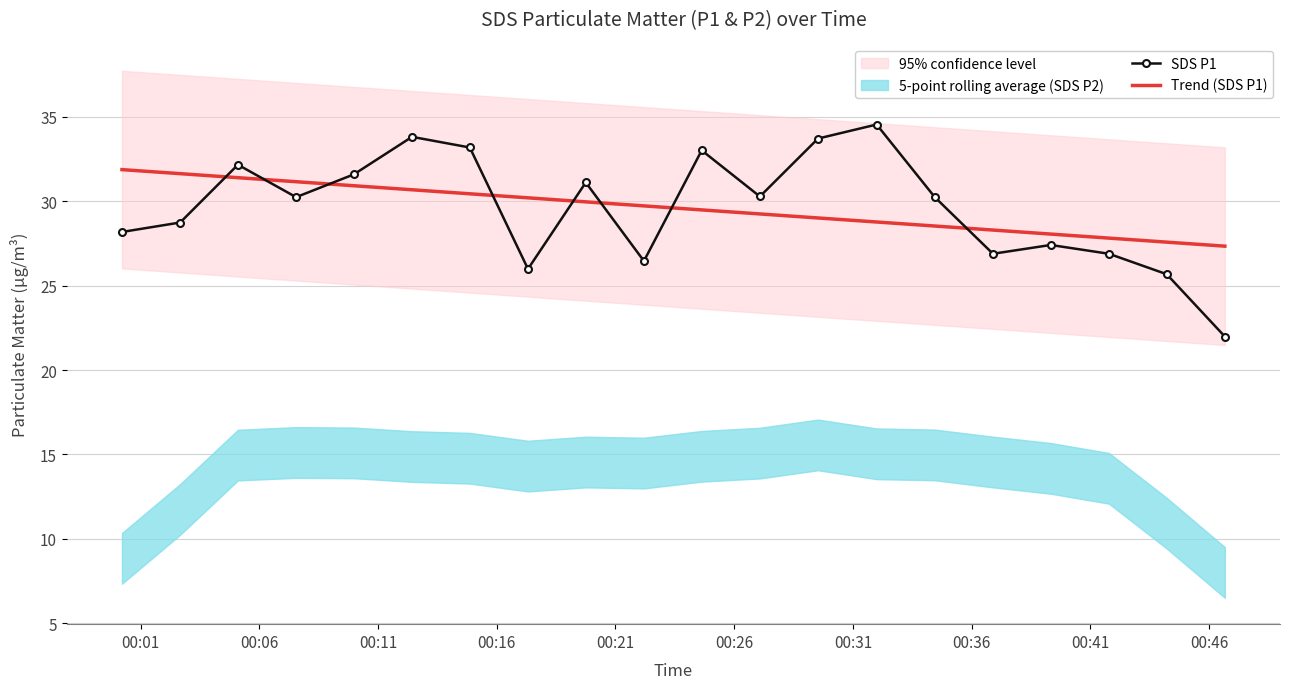

What is the minimum value for Trend (SDS P1)?

27.3